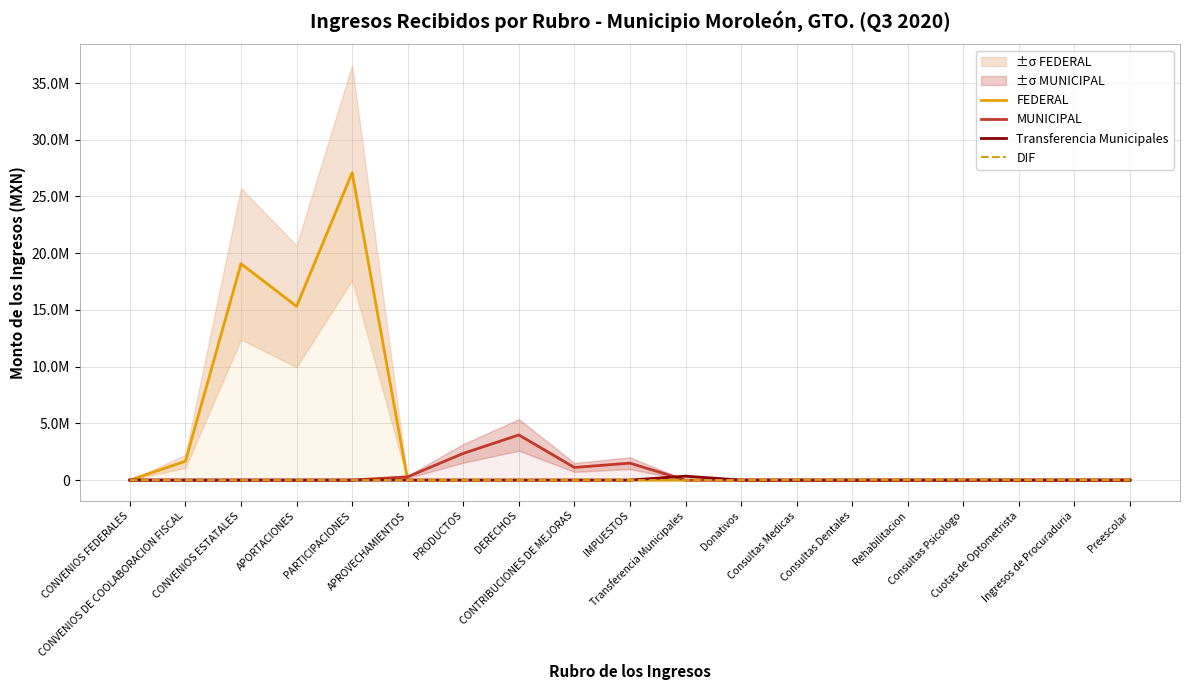

Reading left to right, what are all the values shown in this chart?

FEDERAL: CONVENIOS FEDERALES=0.0	CONVENIOS DE COOLABORACION FISCAL=1663659.1	CONVENIOS ESTATALES=19070957.9	APORTACIONES=15317722.0	PARTICIPACIONES=27096315.4	APROVECHAMIENTOS=0.0	PRODUCTOS=0.0	DERECHOS=0.0	CONTRIBUCIONES DE MEJORAS=0.0	IMPUESTOS=0.0	Transferencia Municipales=0.0	Donativos=0.0	Consultas Medicas=0.0	Consultas Dentales=0.0	Rehabilitacion=0.0	Consultas Psicologo=0.0	Cuotas de Optometrista=0.0	Ingresos de Procuraduria=0.0	Preescolar=0.0
MUNICIPAL: CONVENIOS FEDERALES=0.0	CONVENIOS DE COOLABORACION FISCAL=0.0	CONVENIOS ESTATALES=0.0	APORTACIONES=0.0	PARTICIPACIONES=0.0	APROVECHAMIENTOS=291163.9	PRODUCTOS=2354507.3	DERECHOS=3980677.7	CONTRIBUCIONES DE MEJORAS=1115786.0	IMPUESTOS=1494857.1	Transferencia Municipales=0.0	Donativos=0.0	Consultas Medicas=0.0	Consultas Dentales=0.0	Rehabilitacion=0.0	Consultas Psicologo=0.0	Cuotas de Optometrista=0.0	Ingresos de Procuraduria=0.0	Preescolar=0.0
Transferencia Municipales: CONVENIOS FEDERALES=0.0	CONVENIOS DE COOLABORACION FISCAL=0.0	CONVENIOS ESTATALES=0.0	APORTACIONES=0.0	PARTICIPACIONES=0.0	APROVECHAMIENTOS=0.0	PRODUCTOS=0.0	DERECHOS=0.0	CONTRIBUCIONES DE MEJORAS=0.0	IMPUESTOS=0.0	Transferencia Municipales=347582.9	Donativos=0.0	Consultas Medicas=0.0	Consultas Dentales=0.0	Rehabilitacion=0.0	Consultas Psicologo=0.0	Cuotas de Optometrista=0.0	Ingresos de Procuraduria=0.0	Preescolar=0.0
DIF: CONVENIOS FEDERALES=0.0	CONVENIOS DE COOLABORACION FISCAL=0.0	CONVENIOS ESTATALES=0.0	APORTACIONES=0.0	PARTICIPACIONES=0.0	APROVECHAMIENTOS=0.0	PRODUCTOS=0.0	DERECHOS=0.0	CONTRIBUCIONES DE MEJORAS=0.0	IMPUESTOS=0.0	Transferencia Municipales=0.0	Donativos=1362.0	Consultas Medicas=21051.7	Consultas Dentales=20153.2	Rehabilitacion=15787.0	Consultas Psicologo=26832.5	Cuotas de Optometrista=10082.9	Ingresos de Procuraduria=10744.0	Preescolar=5705.6